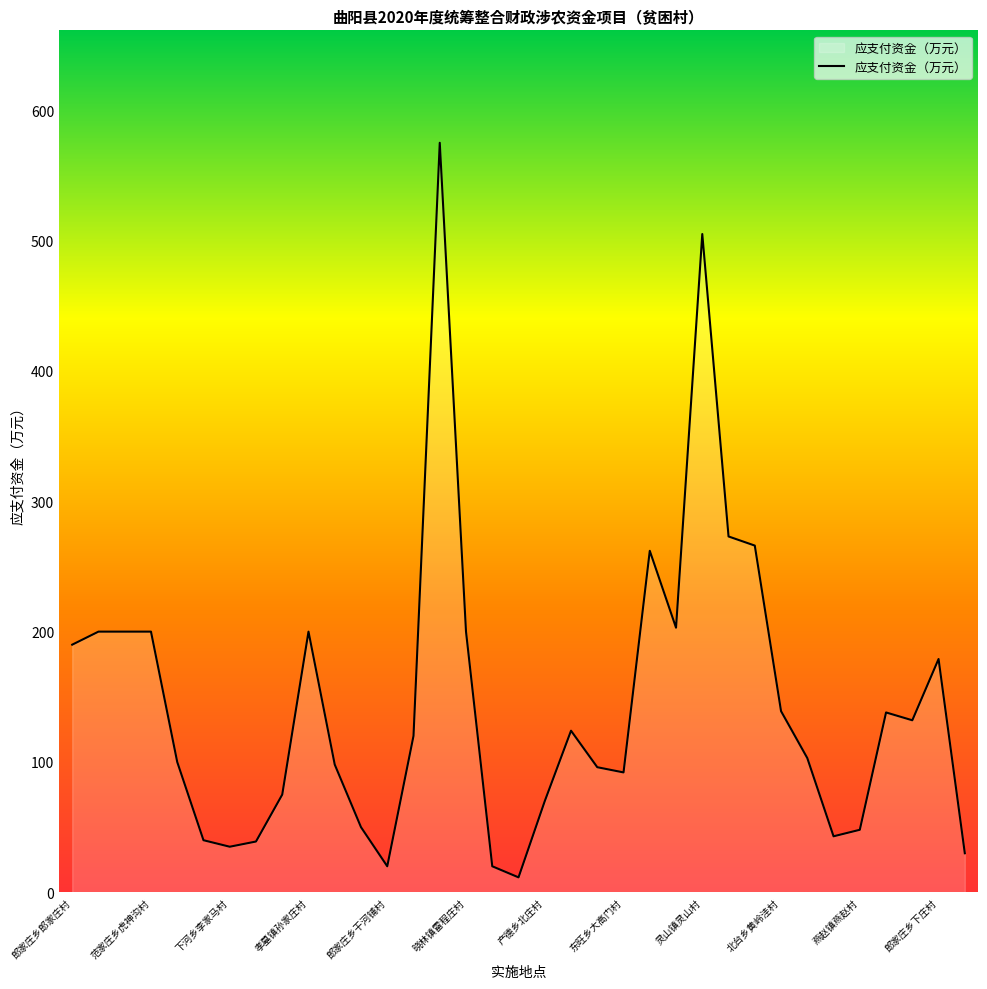

What is the difference between the maximum and minimum values?

563.5